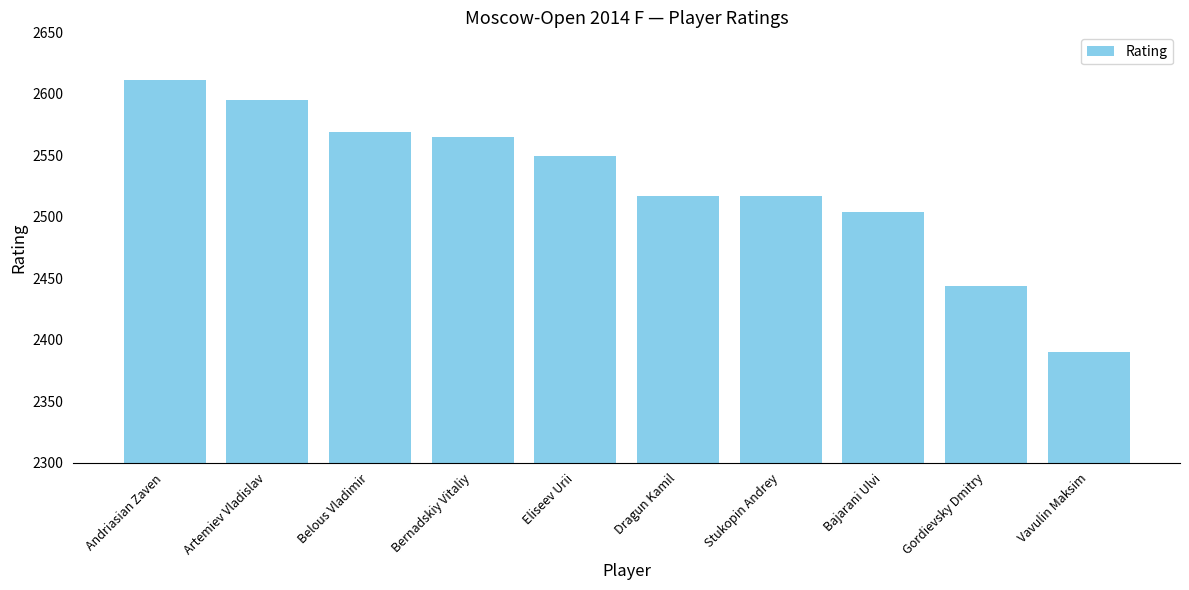

What is the label of the 9th bar from the right?

Artemiev Vladislav